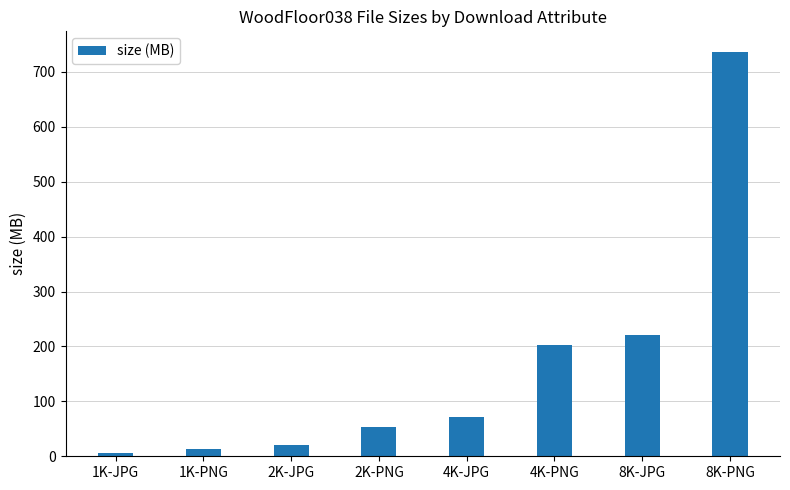

Count the number of categories in the chart.

8